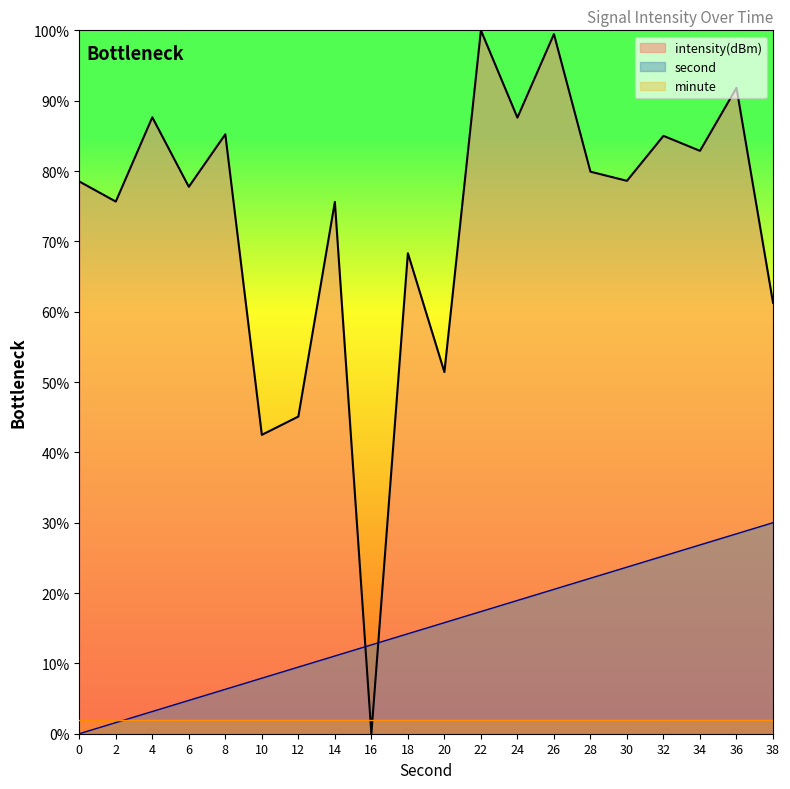

Is it true that intensity(dBm) equals 0.0 at 16?

True